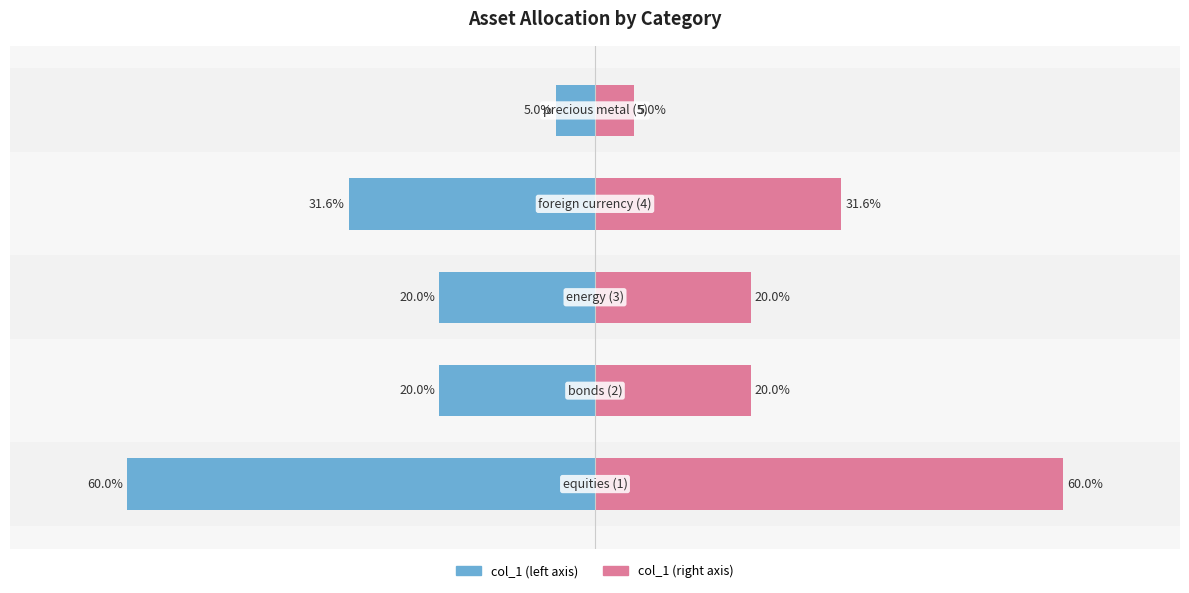

What are all the series names shown in the legend?

col_1 (left), col_1 (right)